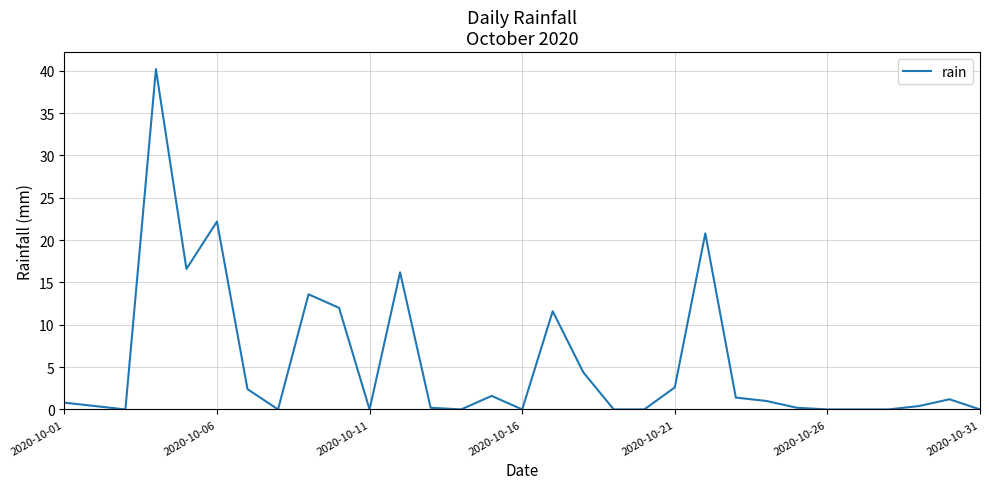

What is the greatest value displayed?

40.2